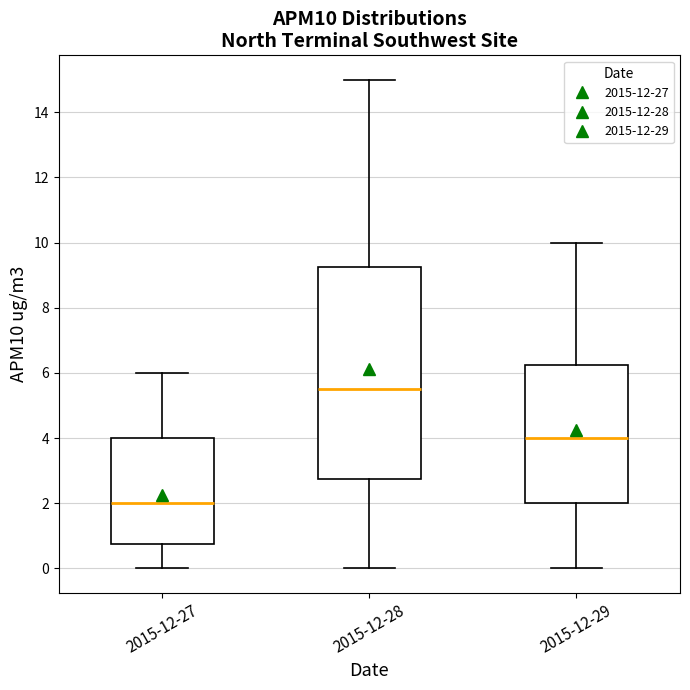

Which box has the highest median line?

2015-12-28